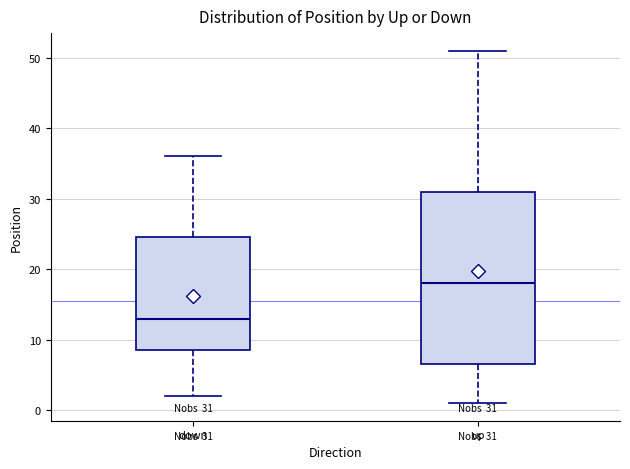

Comparing the boxes themselves (not the whiskers), which one is the tallest?

up